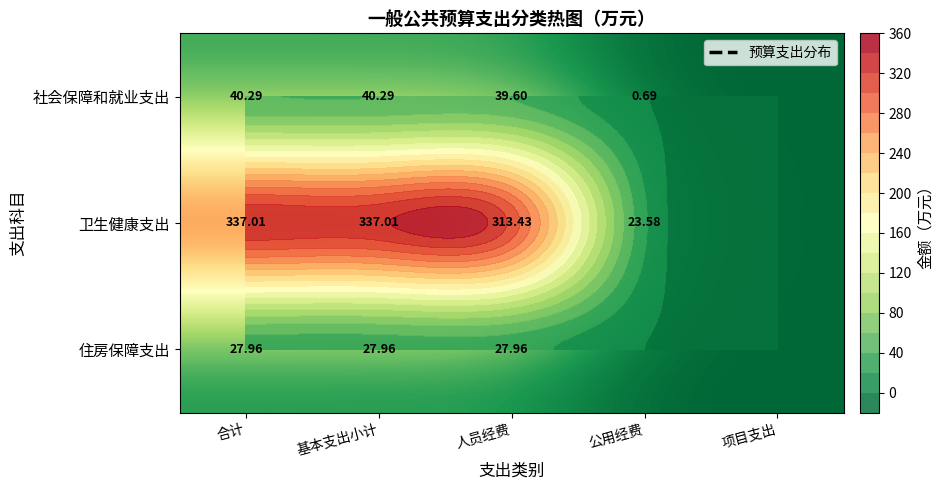

The value of 社会保障和就业支出 at 合计 is 19.8. True or false?

False